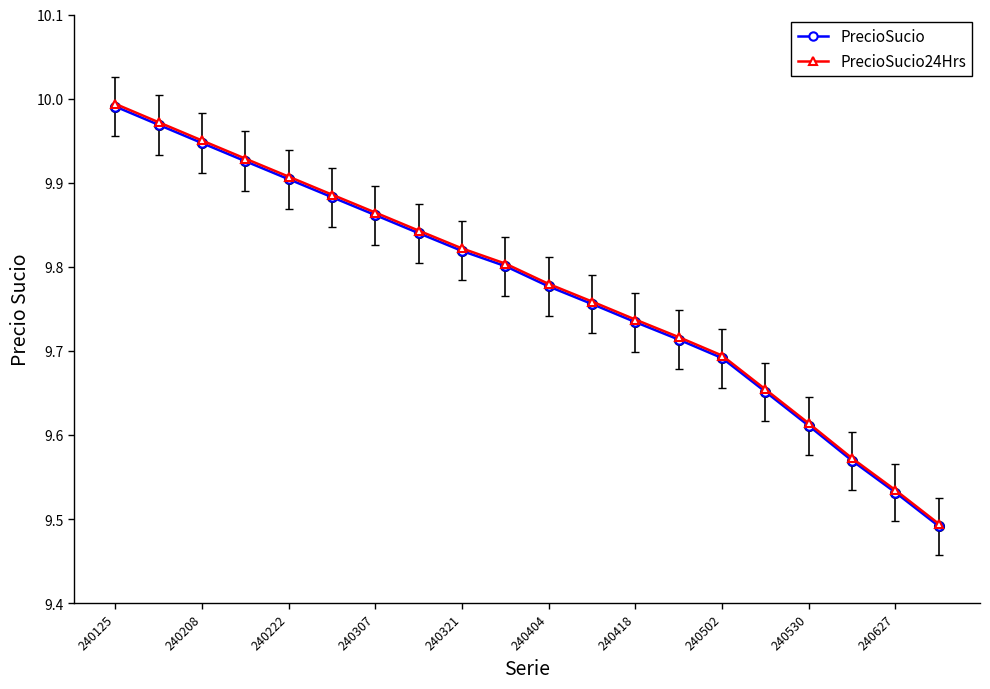

True or false: PrecioSucio has more than 2 interior local peaks.

False